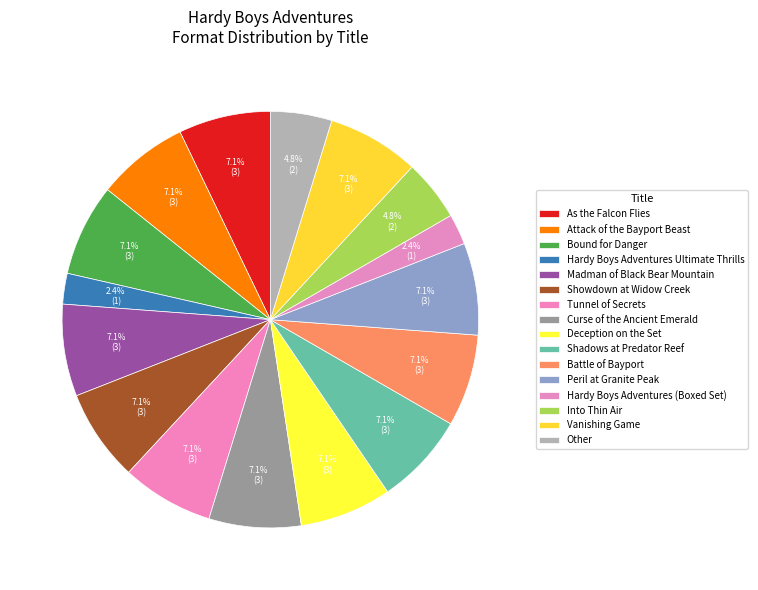

The Into Thin Air slice represents 15% of the pie. True or false?

False